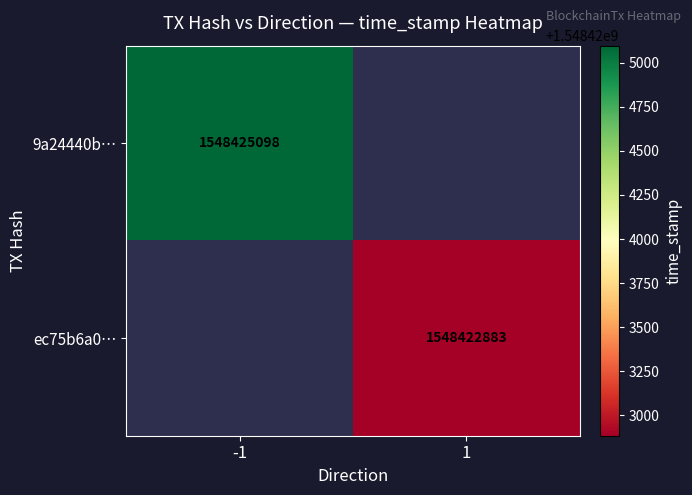

Which category has the highest value across all series?

-1